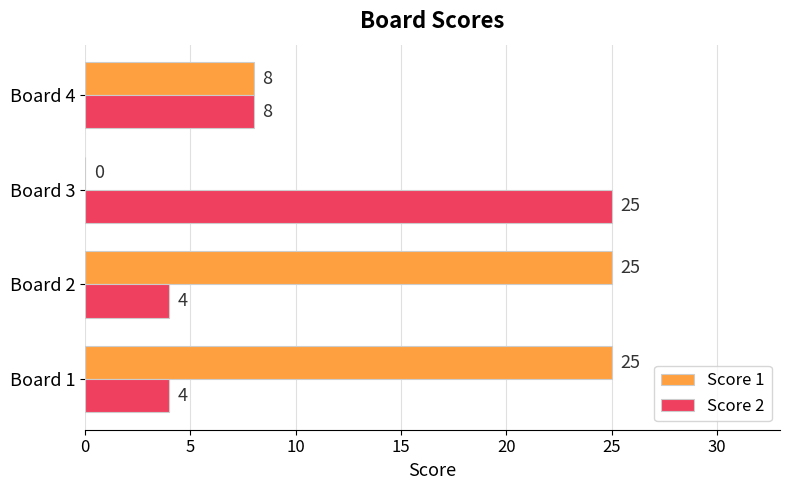

True or false: Score 2 has a value of 4 at Board 1.

True